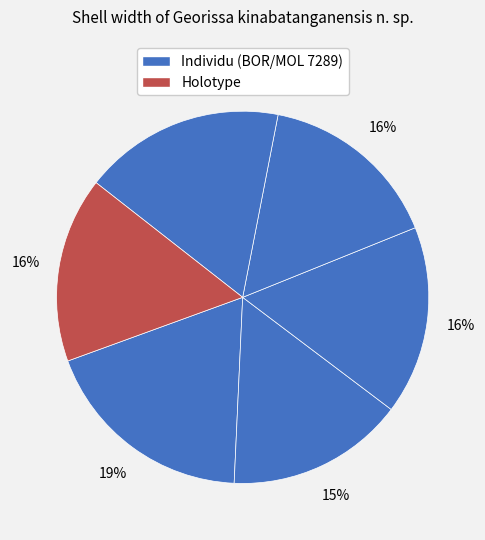

How many slices are in this pie chart?

6